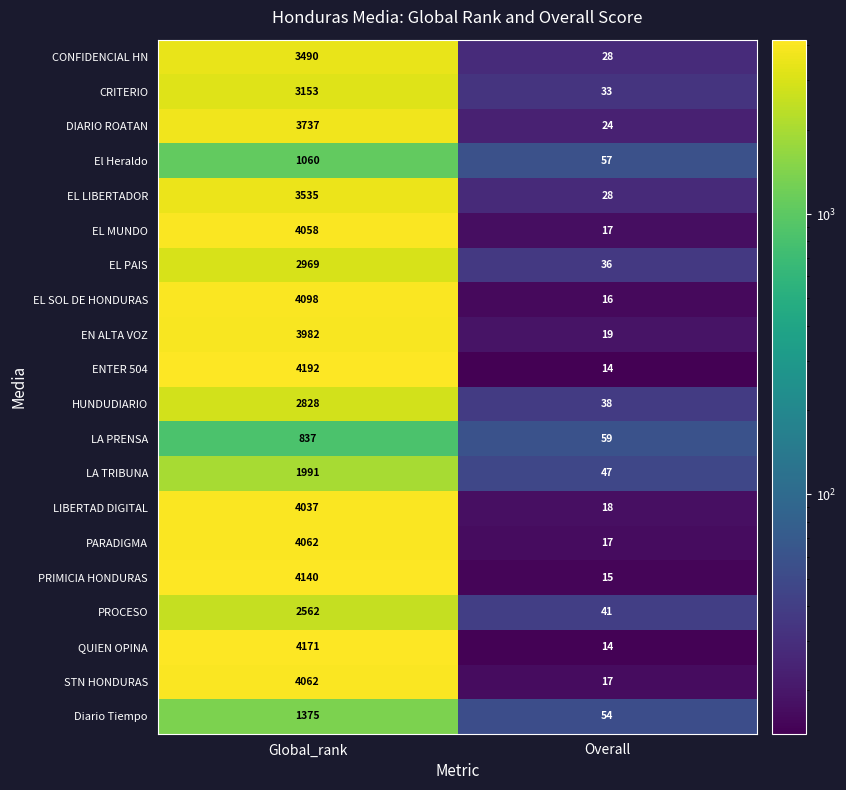

What is the minimum value shown in the chart?

14